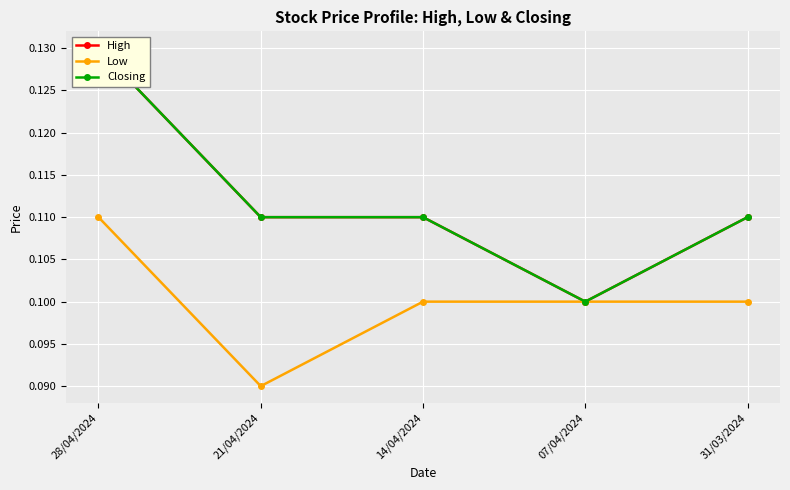

The value of High at 14/04/2024 is 0.0. True or false?

False